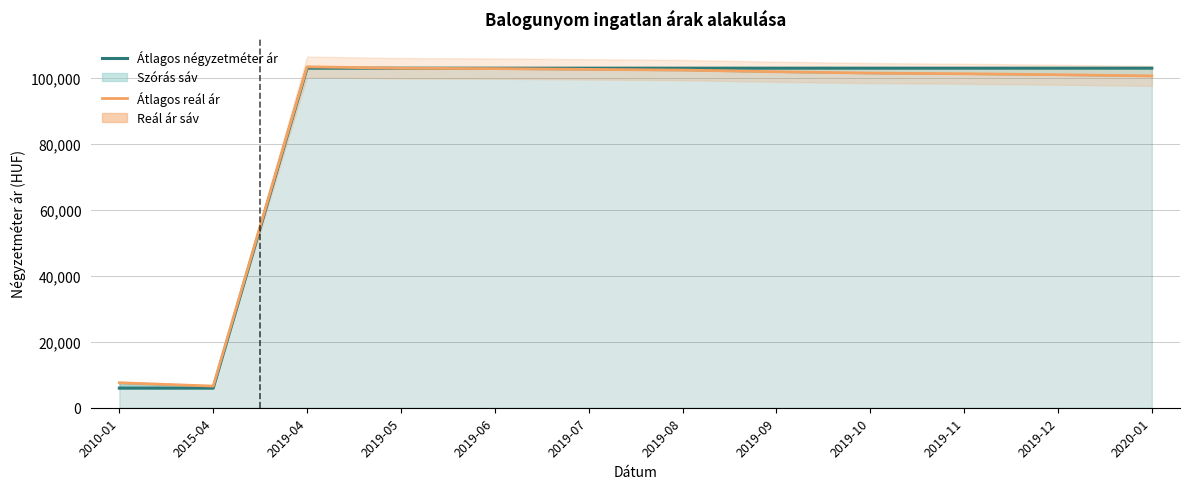

List the series in order of their peak value, highest first.

Átlagos reál ár, Átlagos négyzetméter ár